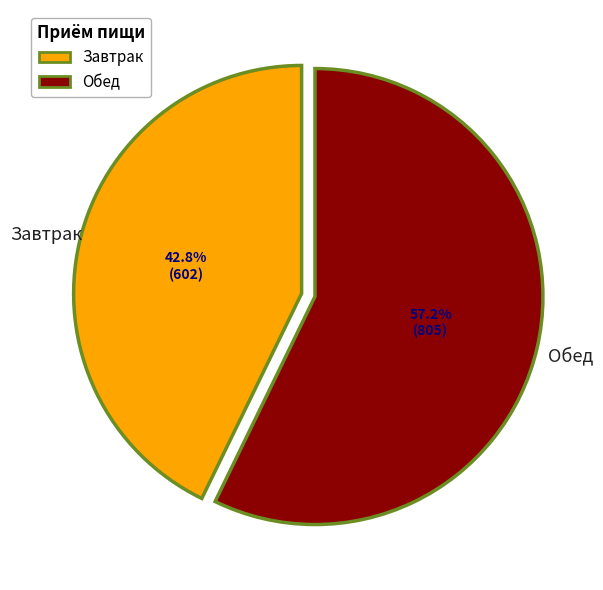

Does any single category account for the majority?

Yes